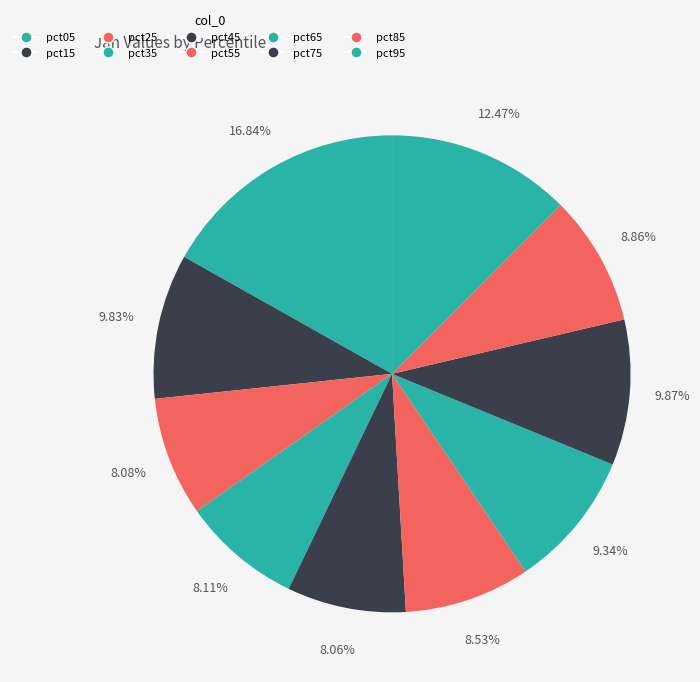

Rank the categories by value from lowest to highest.

pct45, pct25, pct35, pct55, pct85, pct65, pct15, pct75, pct95, pct05